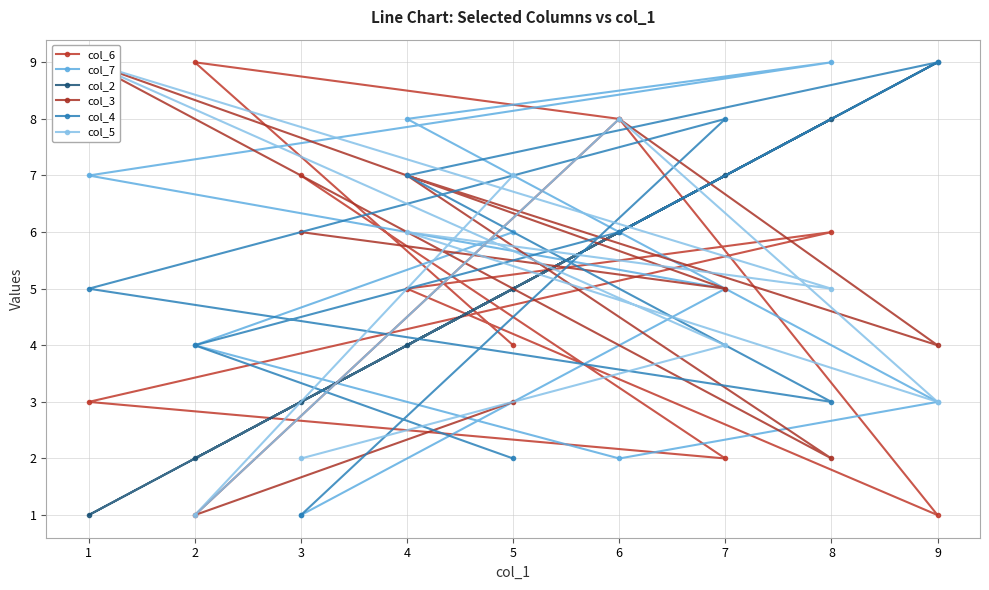

Is the value of col_2 at 8 greater than the value of col_4 at 5?

Yes